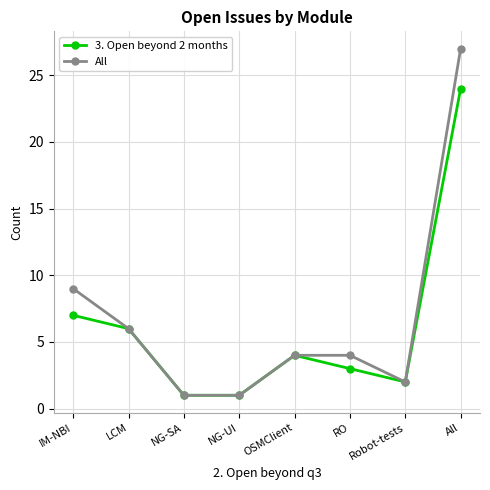

What are all the series names shown in the legend?

3. Open beyond 2 months, All